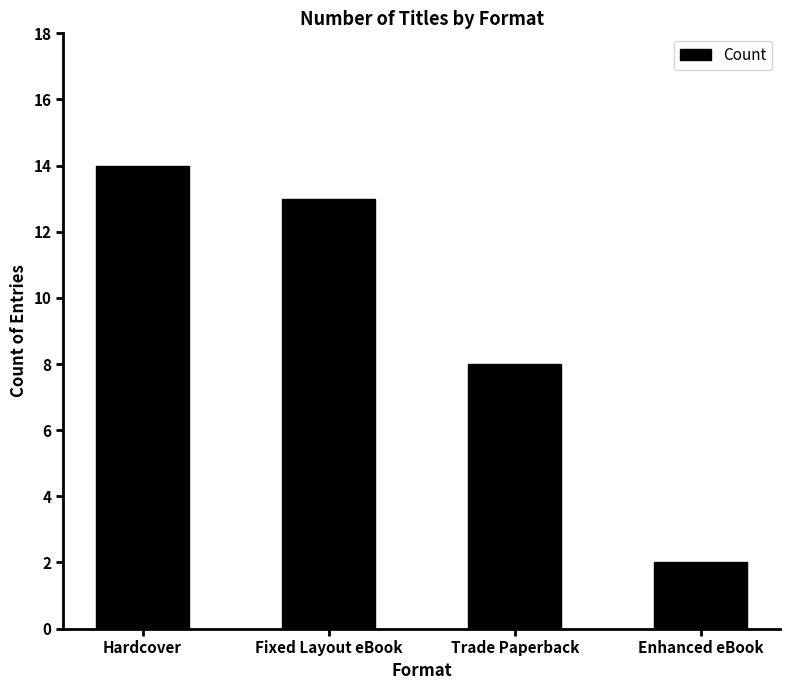

Which category has the highest value across all series?

Hardcover